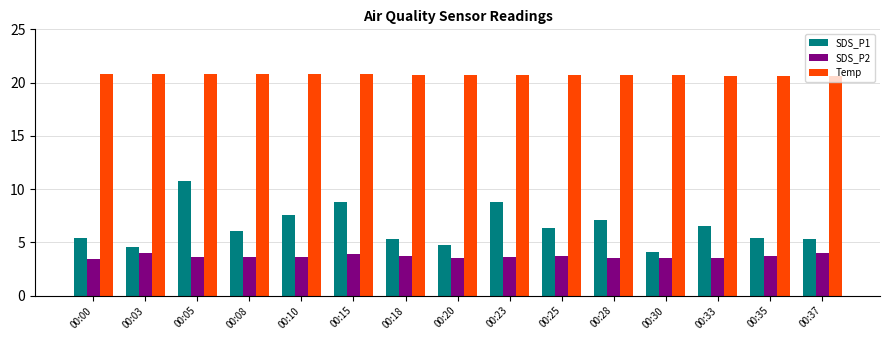

The SDS_P2 series shows 4.0 at 00:03. True or false?

True